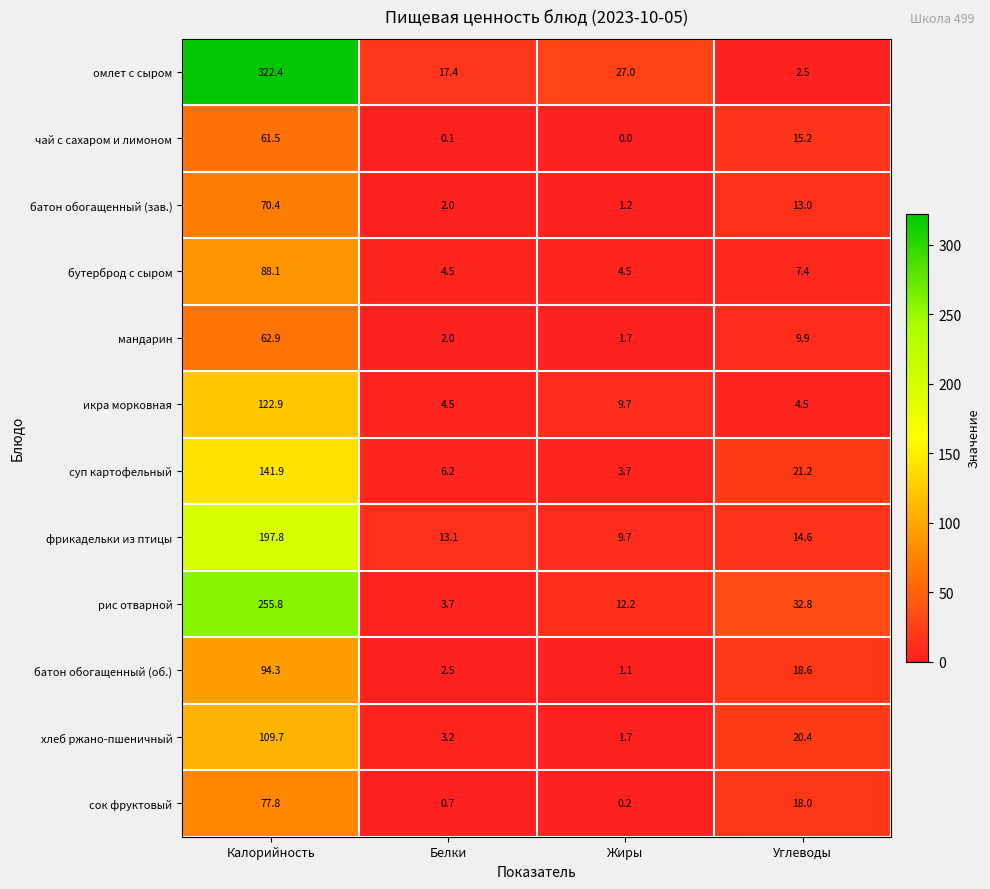

What is the difference between the maximum and minimum values in the батон обогащенный (зав.) series?

69.2